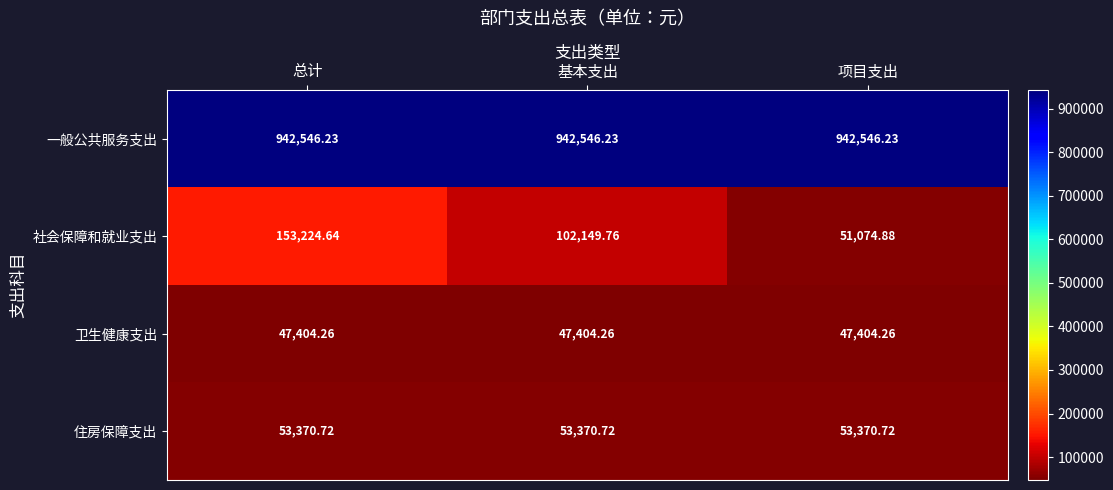

How many distinct data groups are displayed?

4